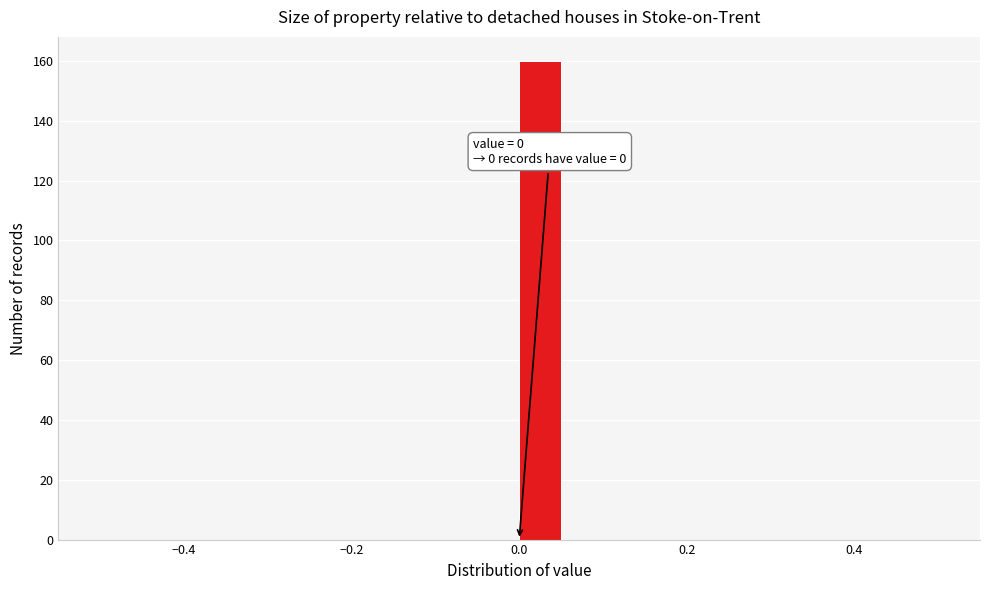

Around what value on the x-axis is the tallest bar? Give the approximate position of its centre, as read against the axis.

0.02